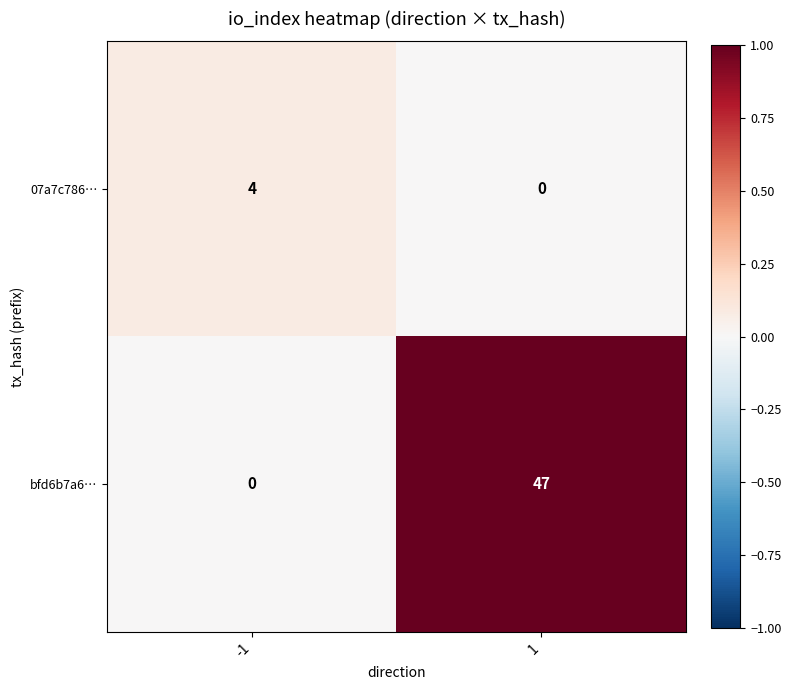

What is the spread (max minus min) of values at -1?

4